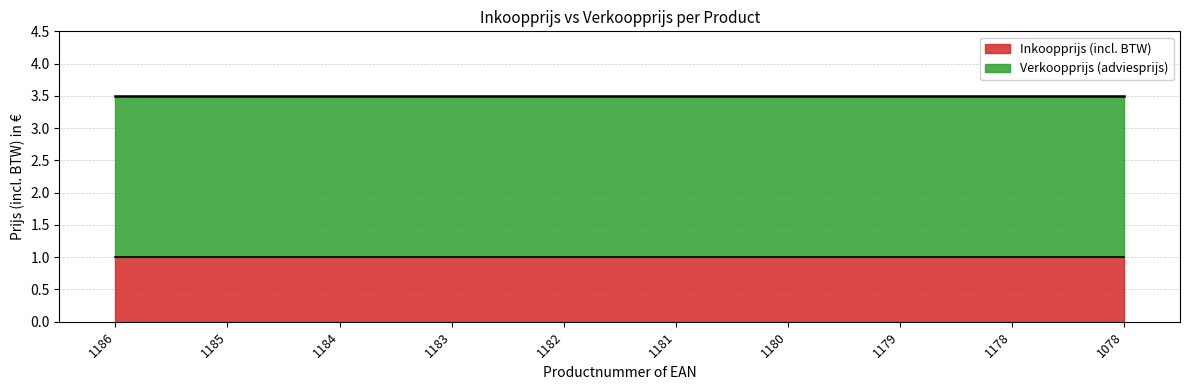

True or false: Inkoopprijs (incl. BTW) and Verkoopprijs (adviesprijs) cross at least once.

False